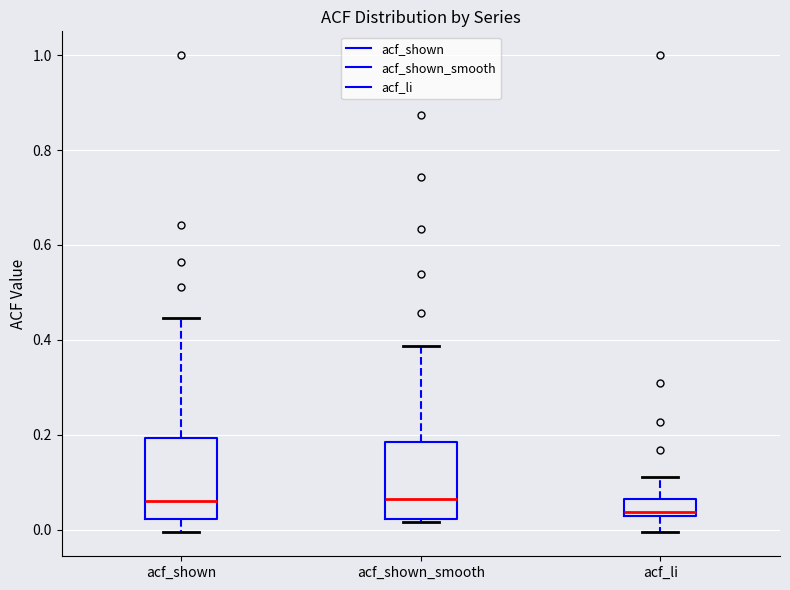

Reading left to right, read every box against the y-axis: the position of its median line, the range the box covers, and the ends of its whiskers. The values are not printed on the chart, so give them approximately, as read against the axis.

acf_shown: median 0.06, box 0.02 to 0.20, whiskers 0.00 to 0.44
acf_shown_smooth: median 0.06, box 0.02 to 0.18, whiskers 0.02 (just below the box's lower edge) to 0.38
acf_li: median 0.04, box 0.02 to 0.06, whiskers 0.00 to 0.12